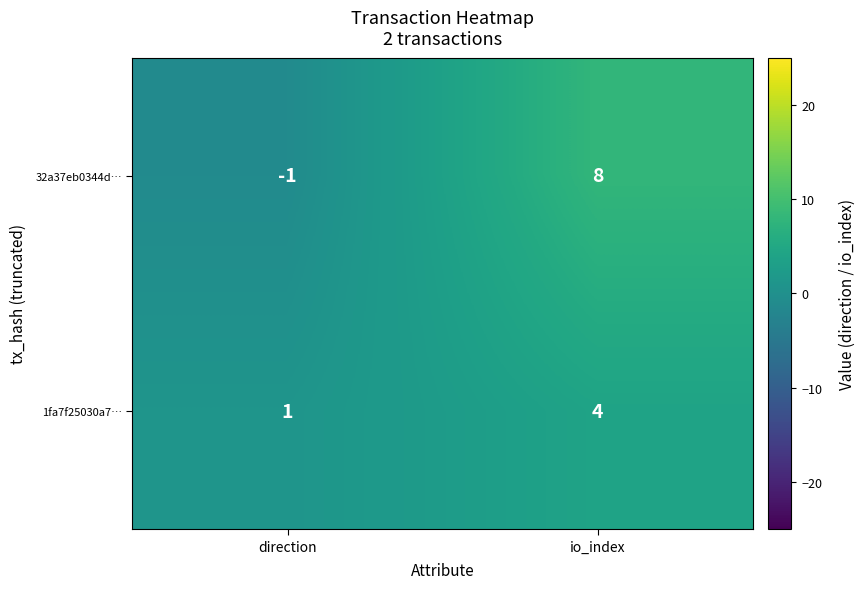

Which series has the largest total across all categories?

32a37eb0344d…